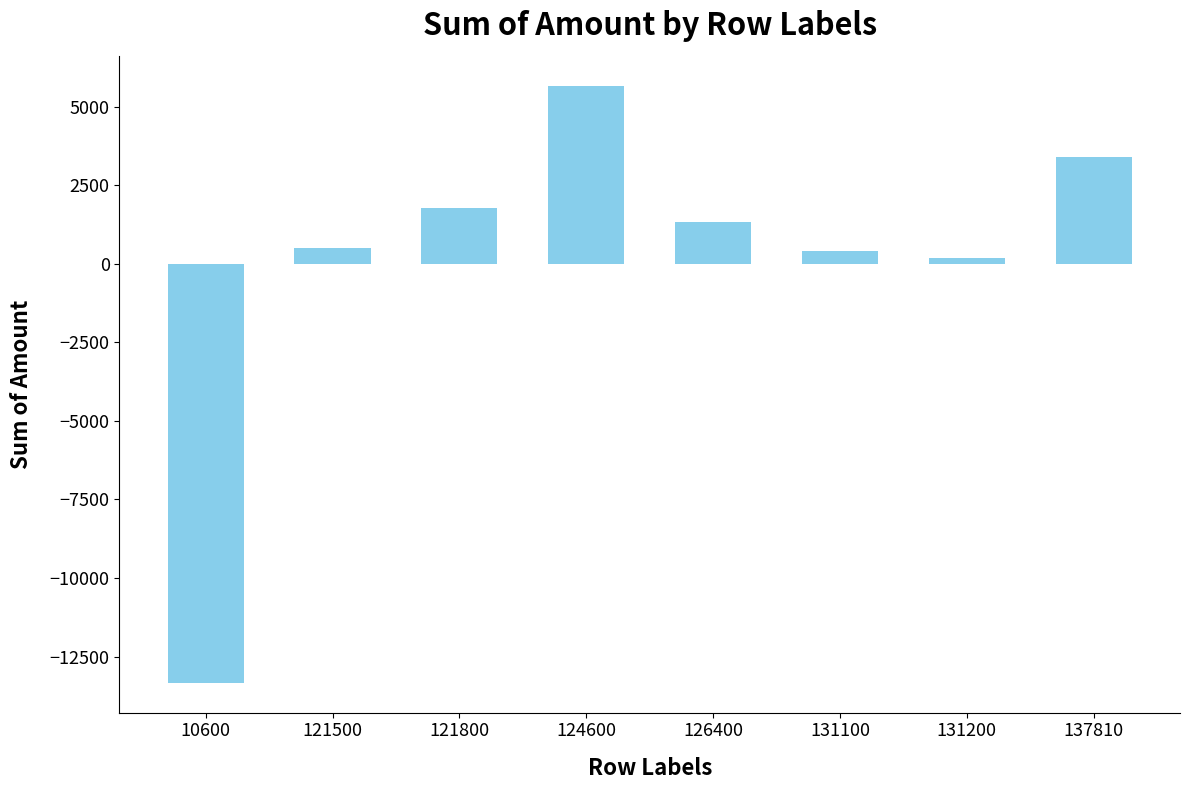

What is the change in value from 121500 to 126400?

+850